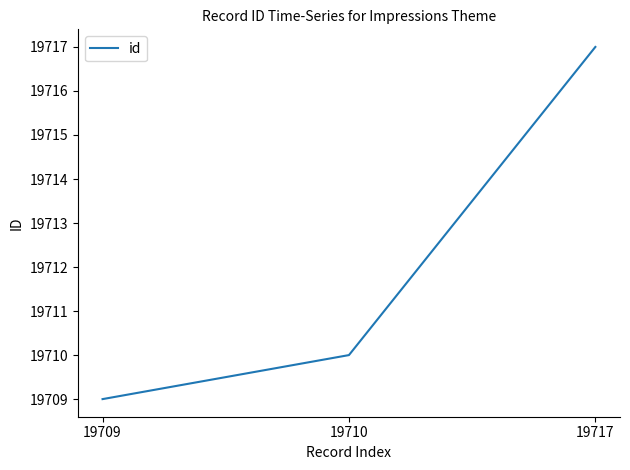

How many values are between 19709 and 19717?

3